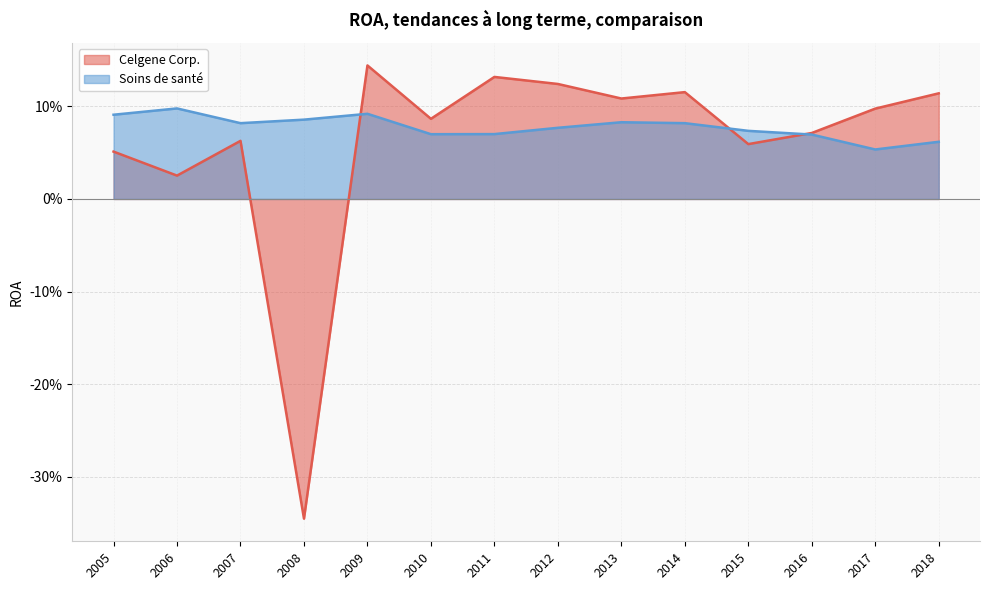

At 2016, list the series in order from largest to smallest.

Celgene Corp., Soins de santé